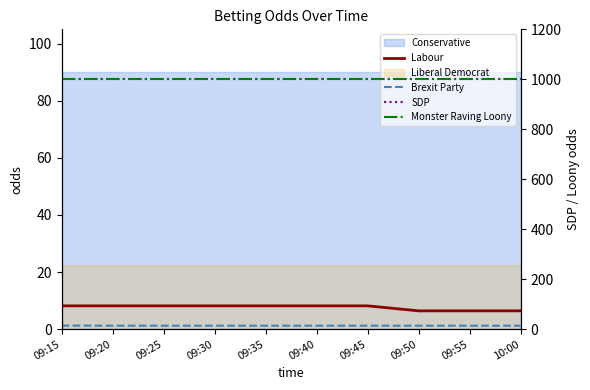

What is the spread (max minus min) of values at 09:15?

998.8